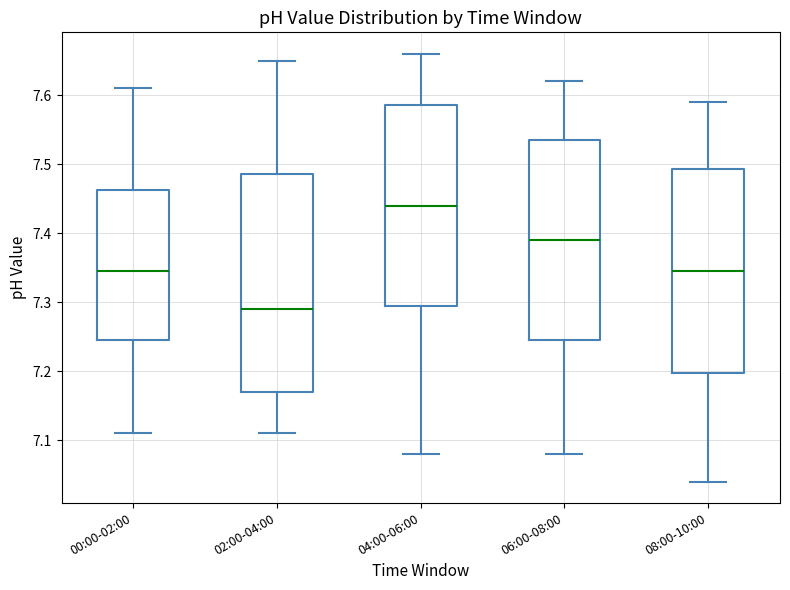

Reading left to right, read every box against the y-axis: the position of its median line, the range the box covers, and the ends of its whiskers. The values are not printed on the chart, so give them approximately, as read against the axis.

00:00-02:00: median 7.35, box 7.25 to 7.46, whiskers 7.11 to 7.61
02:00-04:00: median 7.29, box 7.17 to 7.49, whiskers 7.11 to 7.65
04:00-06:00: median 7.44, box 7.30 to 7.59, whiskers 7.08 to 7.66
06:00-08:00: median 7.39, box 7.25 to 7.54, whiskers 7.08 to 7.62
08:00-10:00: median 7.35, box 7.20 to 7.49, whiskers 7.04 to 7.59